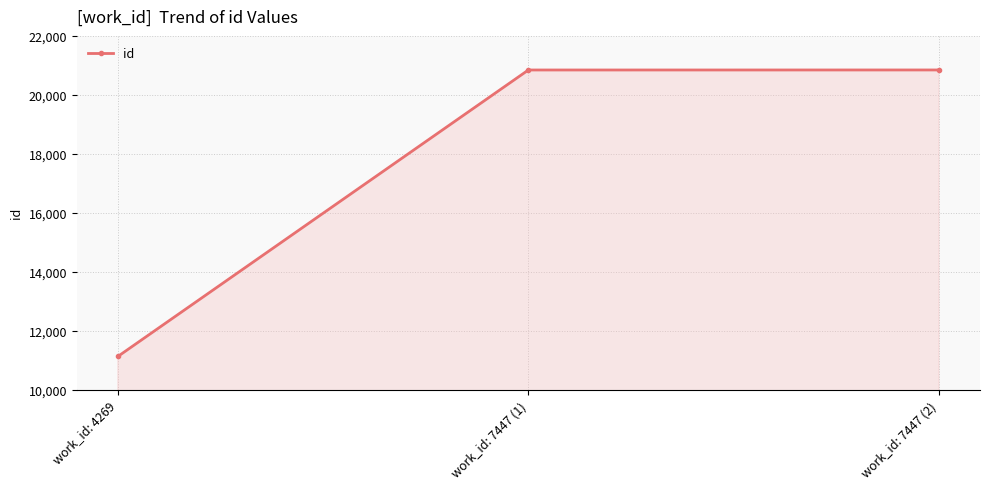

How many data points does each series have?

3